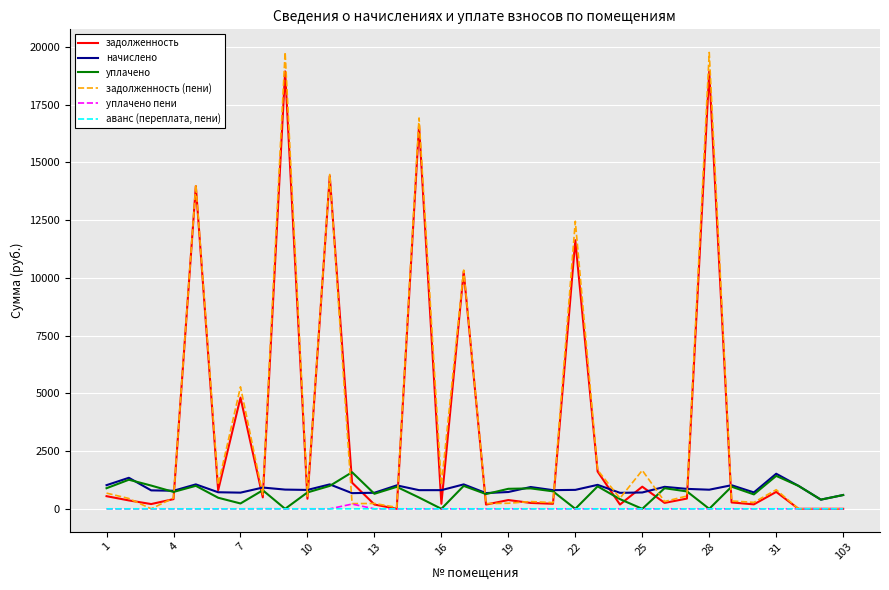

What is the greatest value displayed?

19777.0